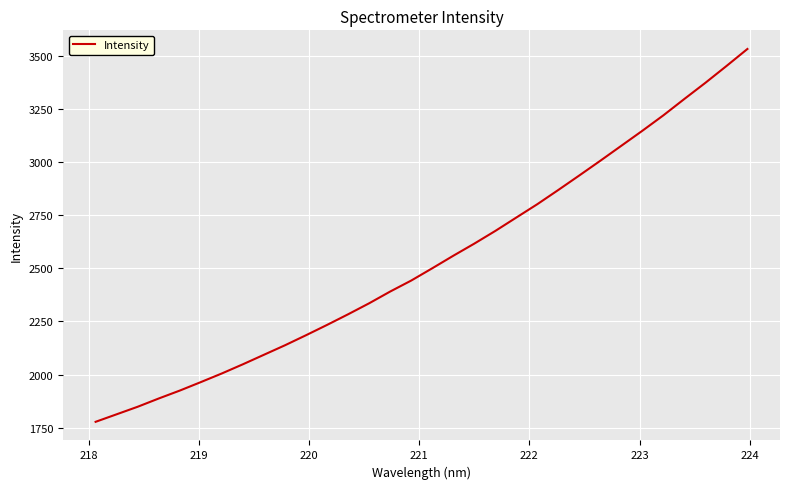

What is the greatest value displayed?

3534.3